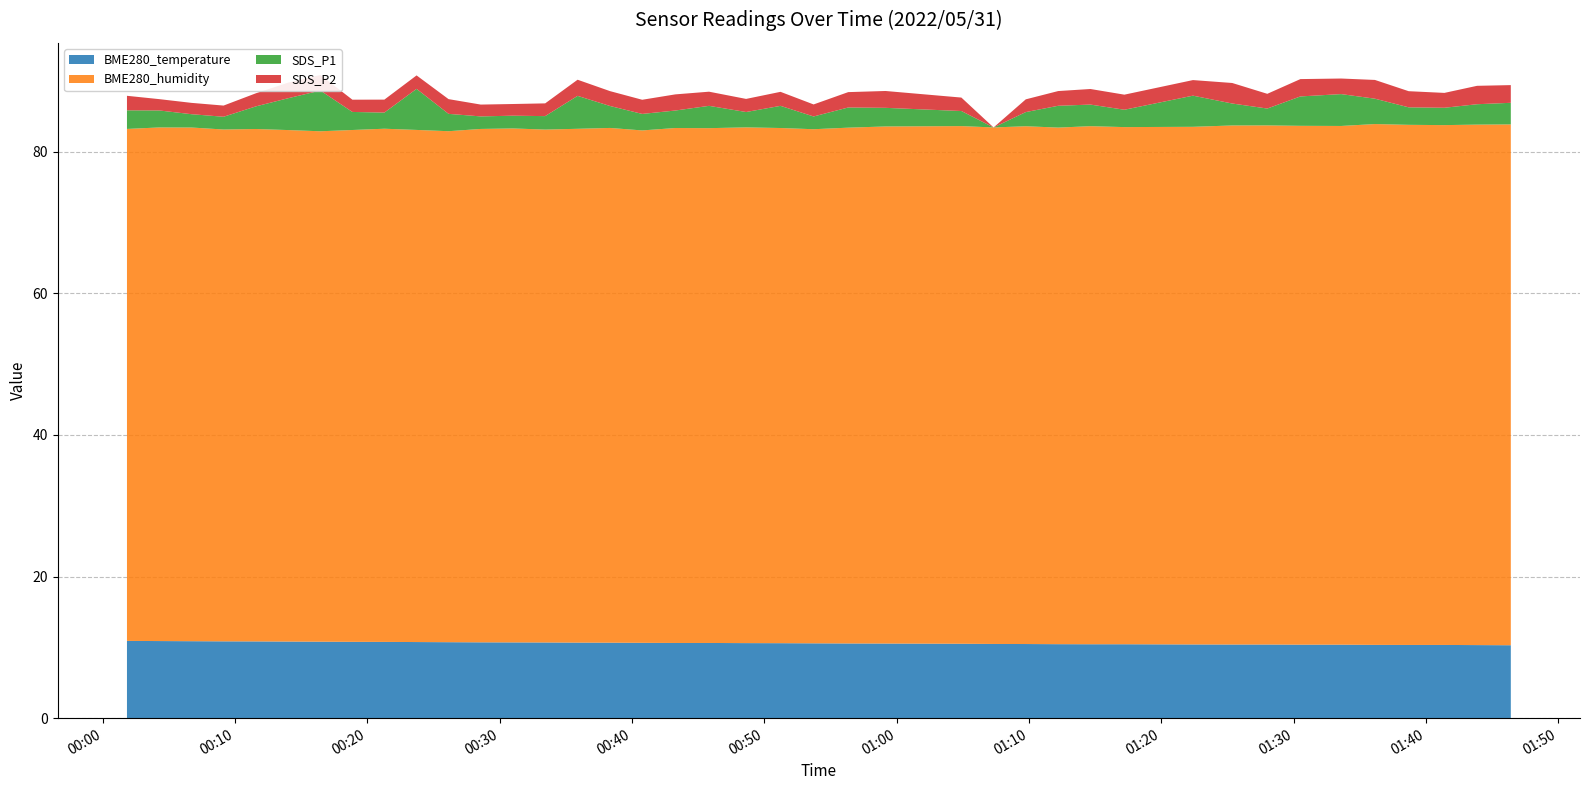

Reading right to left, transcribe all the data shown in this chart.

BME280_temperature: 2022/05/31 01:46:24=10.3	2022/05/31 01:43:51=10.3	2022/05/31 01:41:23=10.3	2022/05/31 01:38:41=10.3	2022/05/31 01:36:08=10.3	2022/05/31 01:33:35=10.4	2022/05/31 01:30:30=10.4	2022/05/31 01:28:00=10.4	2022/05/31 01:25:21=10.4	2022/05/31 01:22:23=10.4	2022/05/31 01:17:12=10.4	2022/05/31 01:14:38=10.4	2022/05/31 01:12:12=10.4	2022/05/31 01:09:45=10.5	2022/05/31 01:07:19=10.5	2022/05/31 01:04:53=10.5	2022/05/31 00:59:09=10.5	2022/05/31 00:56:20=10.6	2022/05/31 00:53:43=10.6	2022/05/31 00:51:13=10.6	2022/05/31 00:48:37=10.6	2022/05/31 00:45:49=10.6	2022/05/31 00:43:16=10.6	2022/05/31 00:40:46=10.6	2022/05/31 00:38:20=10.7	2022/05/31 00:35:53=10.7	2022/05/31 00:33:26=10.7	2022/05/31 00:30:59=10.7	2022/05/31 00:28:34=10.7	2022/05/31 00:26:08=10.7	2022/05/31 00:23:43=10.8	2022/05/31 00:21:17=10.8	2022/05/31 00:18:52=10.8	2022/05/31 00:16:27=10.8	2022/05/31 00:14:01=10.8	2022/05/31 00:11:35=10.8	2022/05/31 00:09:08=10.8	2022/05/31 00:06:43=10.9	2022/05/31 00:04:16=10.9	2022/05/31 00:01:50=10.9
BME280_humidity: 2022/05/31 01:46:24=73.6	2022/05/31 01:43:51=73.5	2022/05/31 01:41:23=73.4	2022/05/31 01:38:41=73.5	2022/05/31 01:36:08=73.6	2022/05/31 01:33:35=73.3	2022/05/31 01:30:30=73.3	2022/05/31 01:28:00=73.3	2022/05/31 01:25:21=73.3	2022/05/31 01:22:23=73.1	2022/05/31 01:17:12=73.0	2022/05/31 01:14:38=73.2	2022/05/31 01:12:12=73.0	2022/05/31 01:09:45=73.1	2022/05/31 01:07:19=73.0	2022/05/31 01:04:53=73.1	2022/05/31 00:59:09=73.0	2022/05/31 00:56:20=72.8	2022/05/31 00:53:43=72.6	2022/05/31 00:51:13=72.8	2022/05/31 00:48:37=72.8	2022/05/31 00:45:49=72.7	2022/05/31 00:43:16=72.7	2022/05/31 00:40:46=72.4	2022/05/31 00:38:20=72.7	2022/05/31 00:35:53=72.6	2022/05/31 00:33:26=72.4	2022/05/31 00:30:59=72.6	2022/05/31 00:28:34=72.5	2022/05/31 00:26:08=72.2	2022/05/31 00:23:43=72.3	2022/05/31 00:21:17=72.5	2022/05/31 00:18:52=72.3	2022/05/31 00:16:27=72.1	2022/05/31 00:14:01=72.2	2022/05/31 00:11:35=72.4	2022/05/31 00:09:08=72.3	2022/05/31 00:06:43=72.5	2022/05/31 00:04:16=72.5	2022/05/31 00:01:50=72.3
SDS_P1: 2022/05/31 01:46:24=3.0	2022/05/31 01:43:51=2.9	2022/05/31 01:41:23=2.5	2022/05/31 01:38:41=2.5	2022/05/31 01:36:08=3.6	2022/05/31 01:33:35=4.5	2022/05/31 01:30:30=4.2	2022/05/31 01:28:00=2.4	2022/05/31 01:25:21=3.1	2022/05/31 01:22:23=4.4	2022/05/31 01:17:12=2.5	2022/05/31 01:14:38=3.0	2022/05/31 01:12:12=3.1	2022/05/31 01:09:45=2.0	2022/05/31 01:07:19=0.0	2022/05/31 01:04:53=2.1	2022/05/31 00:59:09=2.6	2022/05/31 00:56:20=2.9	2022/05/31 00:53:43=1.8	2022/05/31 00:51:13=3.1	2022/05/31 00:48:37=2.2	2022/05/31 00:45:49=3.1	2022/05/31 00:43:16=2.5	2022/05/31 00:40:46=2.3	2022/05/31 00:38:20=3.1	2022/05/31 00:35:53=4.7	2022/05/31 00:33:26=1.9	2022/05/31 00:30:59=1.8	2022/05/31 00:28:34=1.8	2022/05/31 00:26:08=2.5	2022/05/31 00:23:43=5.8	2022/05/31 00:21:17=2.3	2022/05/31 00:18:52=2.5	2022/05/31 00:16:27=5.8	2022/05/31 00:14:01=4.5	2022/05/31 00:11:35=3.2	2022/05/31 00:09:08=1.8	2022/05/31 00:06:43=1.9	2022/05/31 00:04:16=2.4	2022/05/31 00:01:50=2.6
SDS_P2: 2022/05/31 01:46:24=2.5	2022/05/31 01:43:51=2.6	2022/05/31 01:41:23=2.1	2022/05/31 01:38:41=2.3	2022/05/31 01:36:08=2.6	2022/05/31 01:33:35=2.2	2022/05/31 01:30:30=2.5	2022/05/31 01:28:00=2.1	2022/05/31 01:25:21=2.9	2022/05/31 01:22:23=2.2	2022/05/31 01:17:12=2.1	2022/05/31 01:14:38=2.2	2022/05/31 01:12:12=2.1	2022/05/31 01:09:45=1.8	2022/05/31 01:07:19=0.0	2022/05/31 01:04:53=1.9	2022/05/31 00:59:09=2.4	2022/05/31 00:56:20=2.2	2022/05/31 00:53:43=1.7	2022/05/31 00:51:13=2.0	2022/05/31 00:48:37=1.9	2022/05/31 00:45:49=2.0	2022/05/31 00:43:16=2.3	2022/05/31 00:40:46=2.0	2022/05/31 00:38:20=2.1	2022/05/31 00:35:53=2.3	2022/05/31 00:33:26=1.8	2022/05/31 00:30:59=1.6	2022/05/31 00:28:34=1.7	2022/05/31 00:26:08=2.1	2022/05/31 00:23:43=1.9	2022/05/31 00:21:17=1.8	2022/05/31 00:18:52=1.7	2022/05/31 00:16:27=2.2	2022/05/31 00:14:01=2.2	2022/05/31 00:11:35=1.9	2022/05/31 00:09:08=1.6	2022/05/31 00:06:43=1.6	2022/05/31 00:04:16=1.6	2022/05/31 00:01:50=2.0